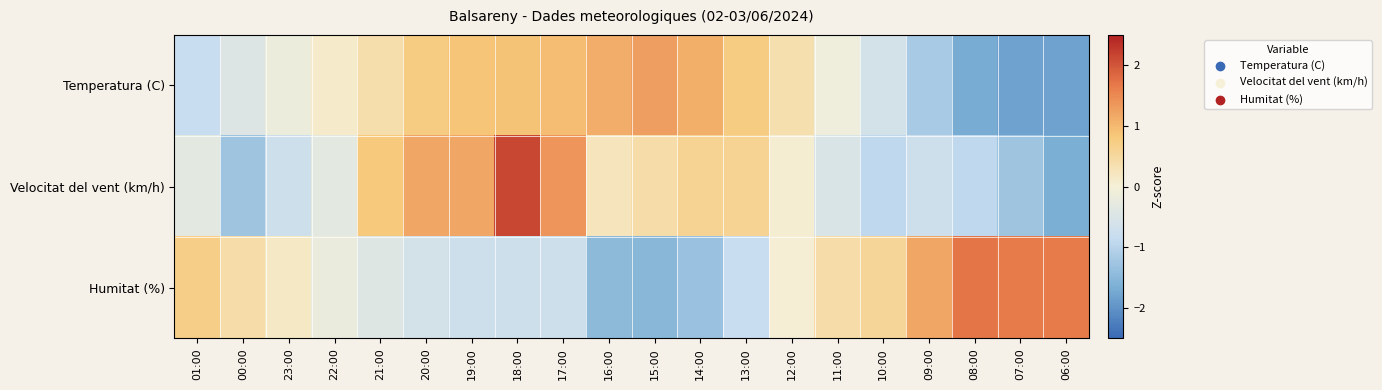

Rank the series by their average value, from highest to lowest.

Humitat (%), Temperatura (C), Velocitat del vent (km/h)